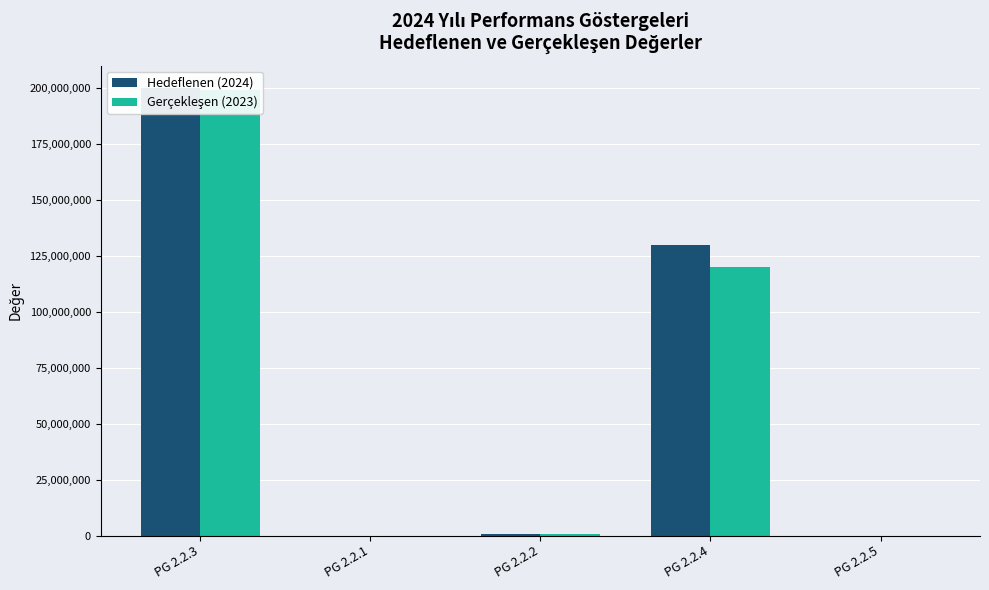

Between PG 2.2.3 and PG 2.2.4, which is larger?

PG 2.2.3